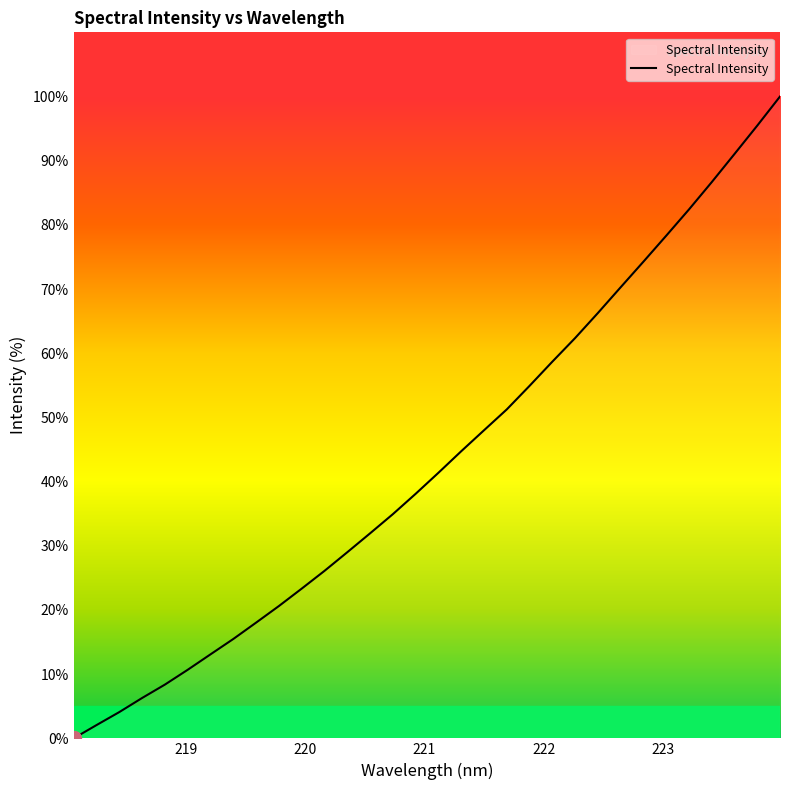

What is the maximum value shown in the chart?

100.0